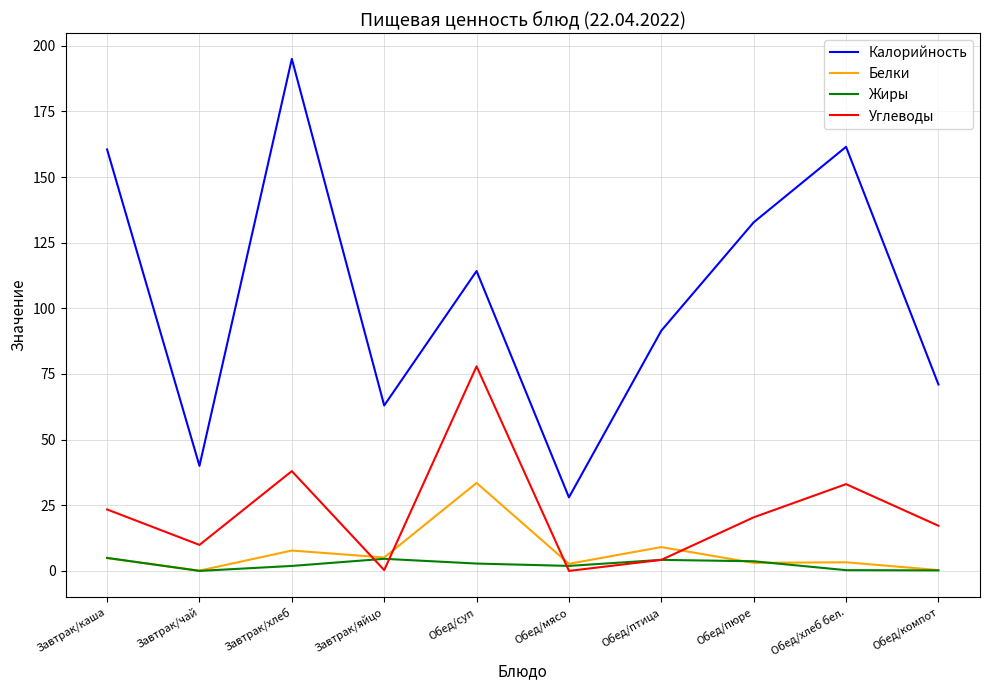

How many intersections are there between Углеводы and Белки?

4